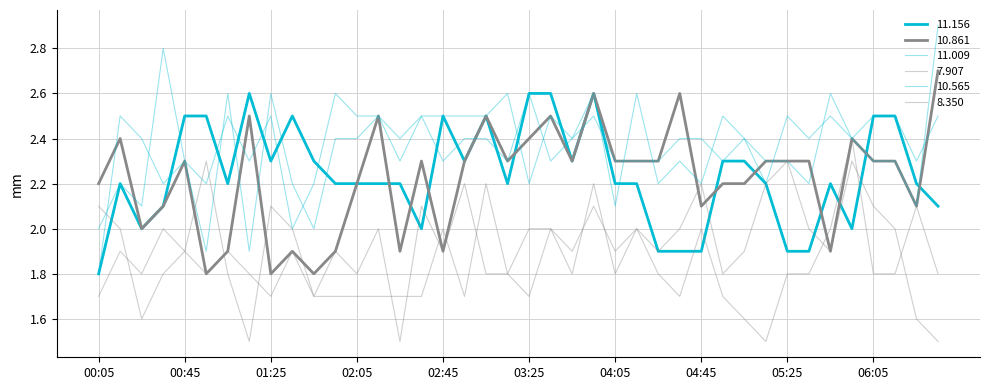

Does the chart display data point markers on the line(s)?

No